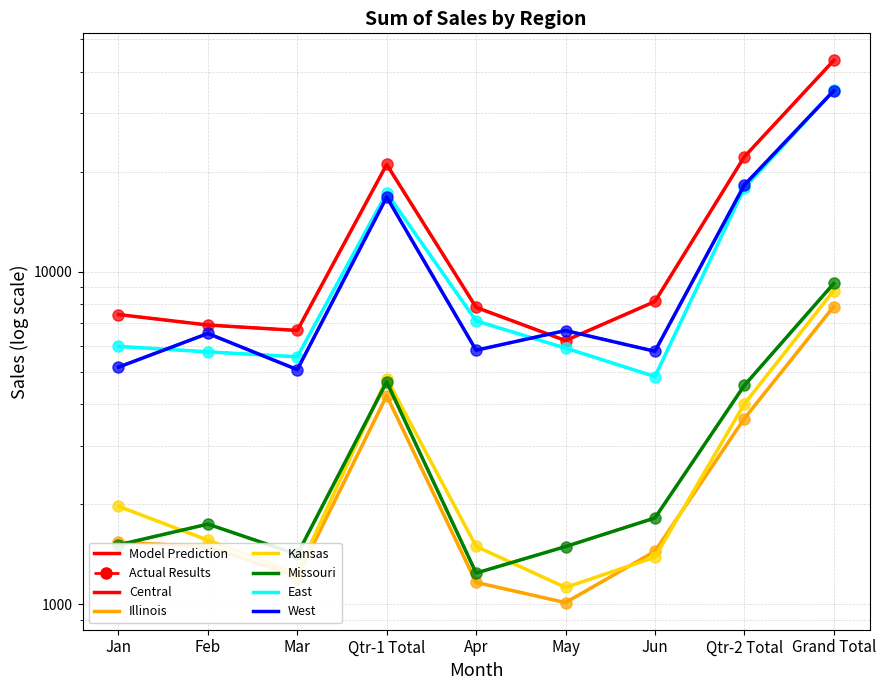

Which series has the largest range (max minus min)?

Central